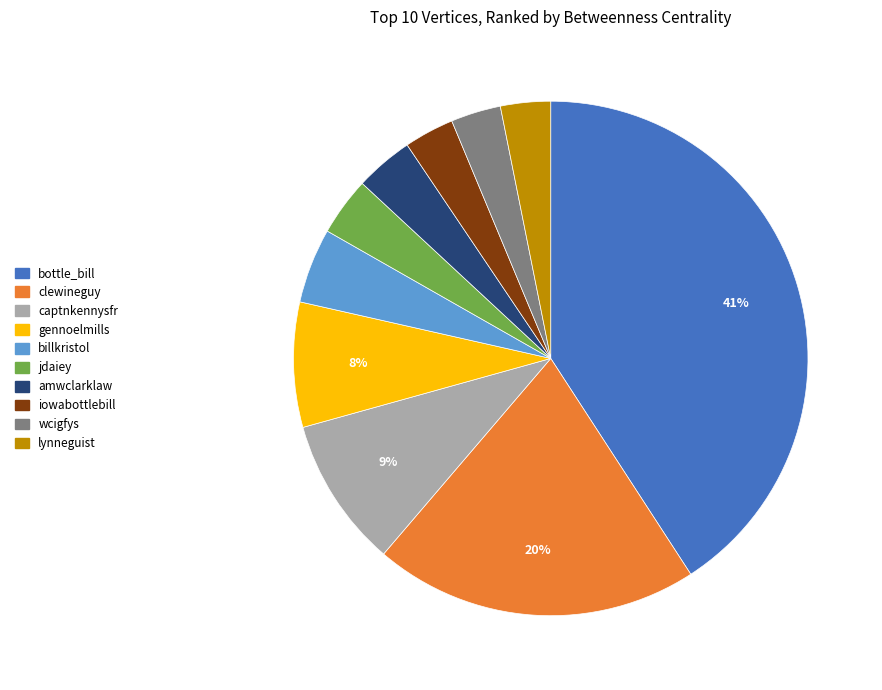

Is the sum of billkristol and amwclarklaw greater than half?

No